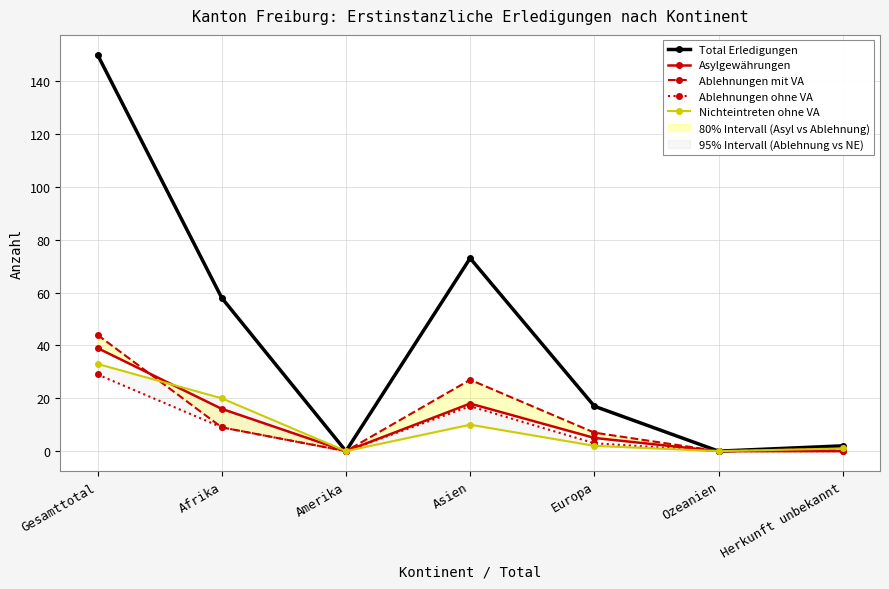

Reading right to left, list all the values displayed in this chart.

Total Erledigungen: Herkunft unbekannt=2	Ozeanien=0	Europa=17	Asien=73	Amerika=0	Afrika=58	Gesamttotal=150
Asylgewährungen: Herkunft unbekannt=0	Ozeanien=0	Europa=5	Asien=18	Amerika=0	Afrika=16	Gesamttotal=39
Ablehnungen mit VA: Herkunft unbekannt=1	Ozeanien=0	Europa=7	Asien=27	Amerika=0	Afrika=9	Gesamttotal=44
Ablehnungen ohne VA: Herkunft unbekannt=0	Ozeanien=0	Europa=3	Asien=17	Amerika=0	Afrika=9	Gesamttotal=29
Nichteintreten ohne VA: Herkunft unbekannt=1	Ozeanien=0	Europa=2	Asien=10	Amerika=0	Afrika=20	Gesamttotal=33